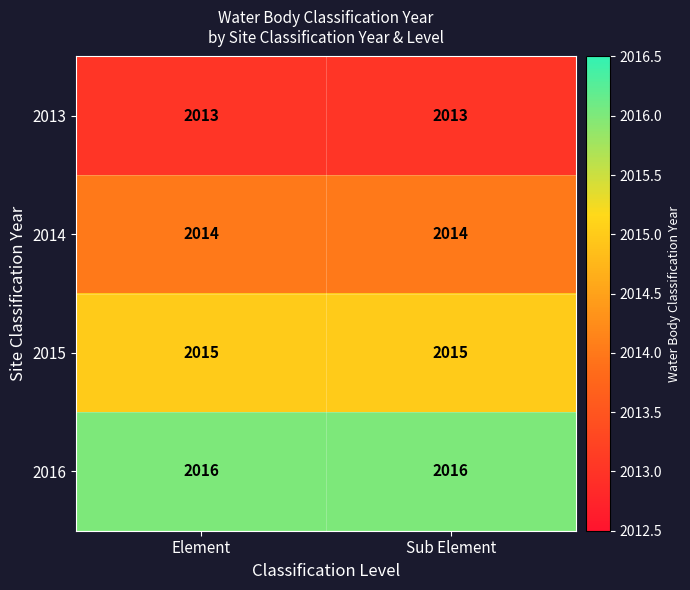

What is the lowest value of the 2016 series?

2016